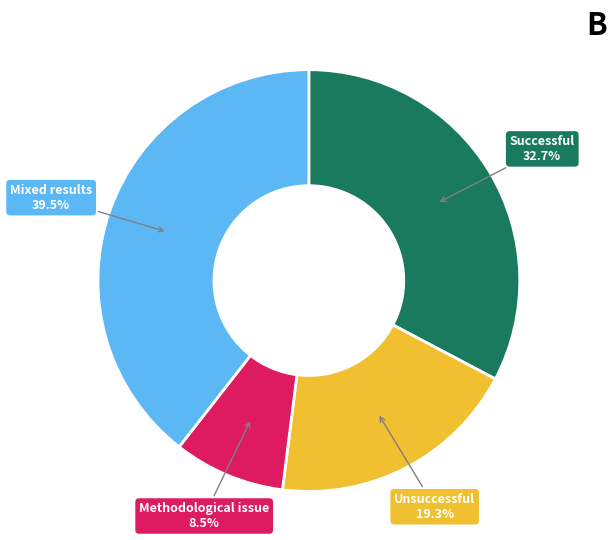

Does any single category account for the majority?

No